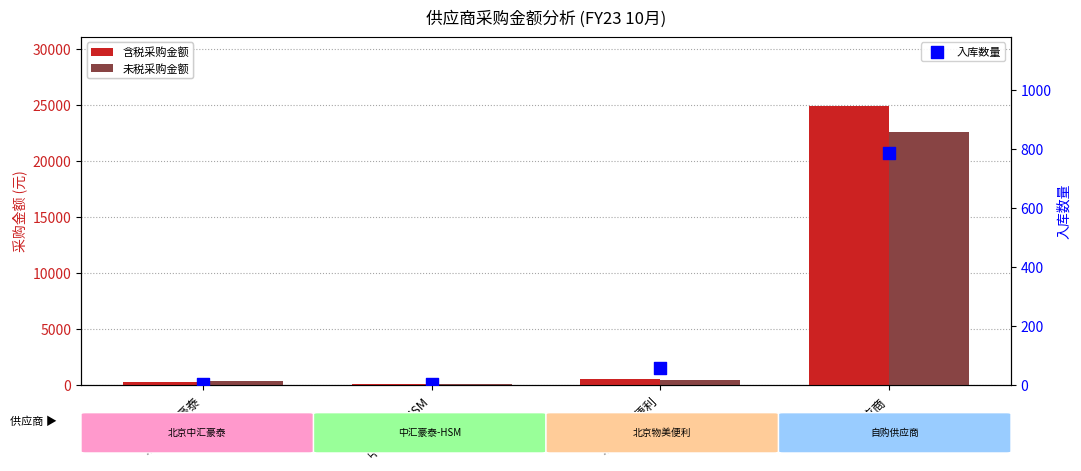

Which series has the largest total across all categories?

含税采购金额